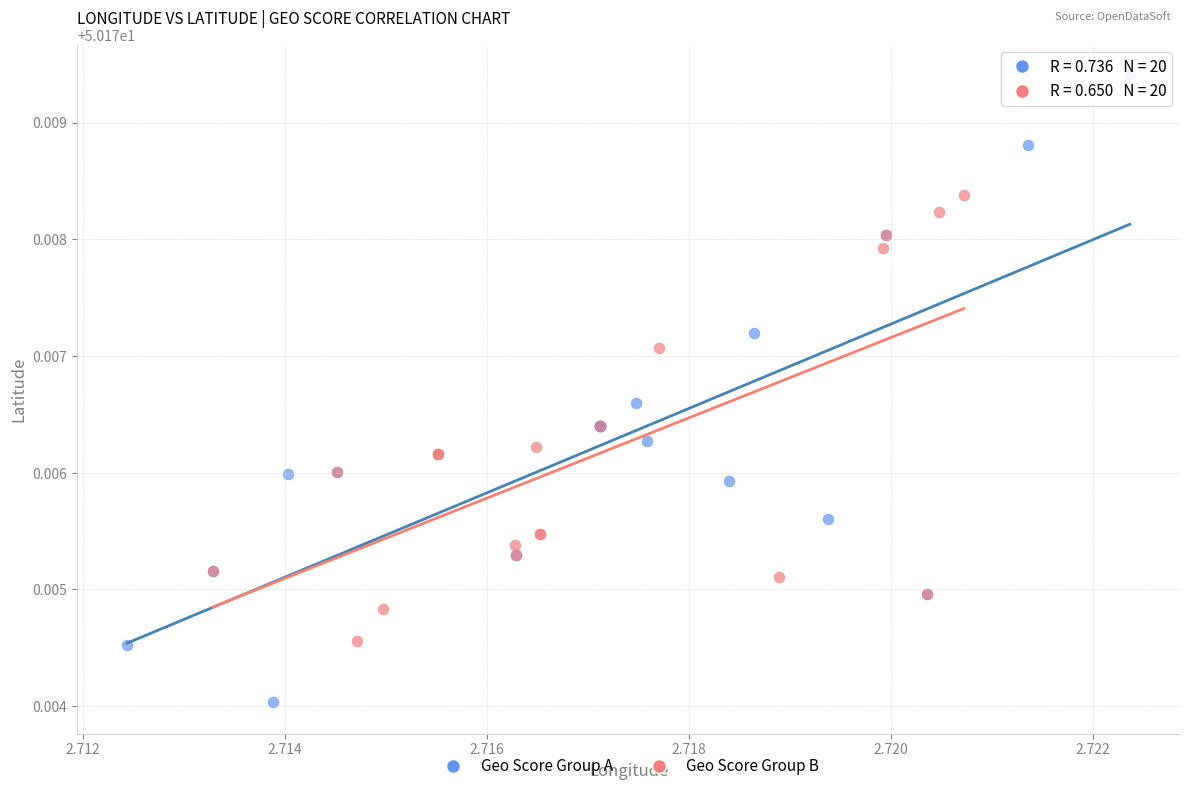

Which series contains the lowest Y value?

Geo Score Group A